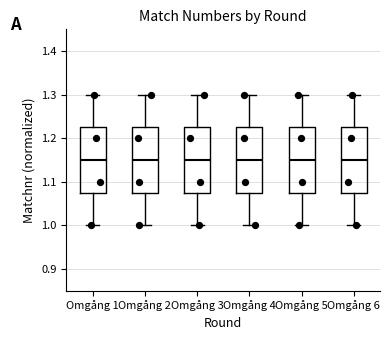

Where is the upper edge of the box for Omgång 5 on the y-axis? The values are not printed on the chart, so give them approximately, as read against the axis.

1.23